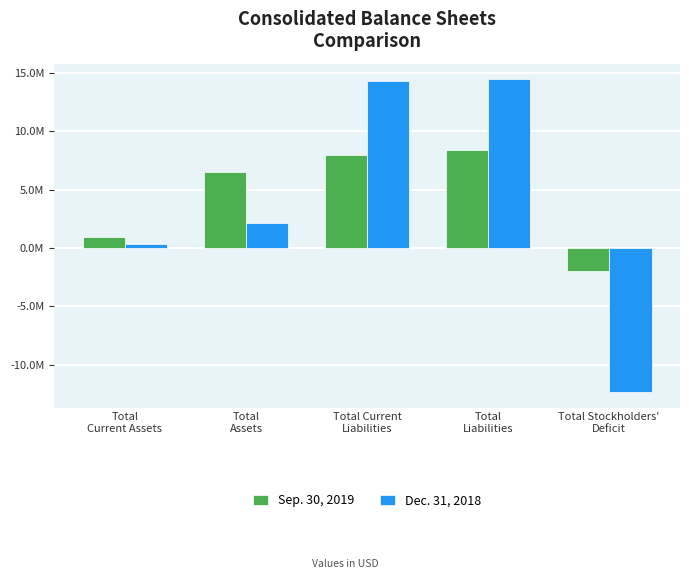

Are the bars horizontal?

No